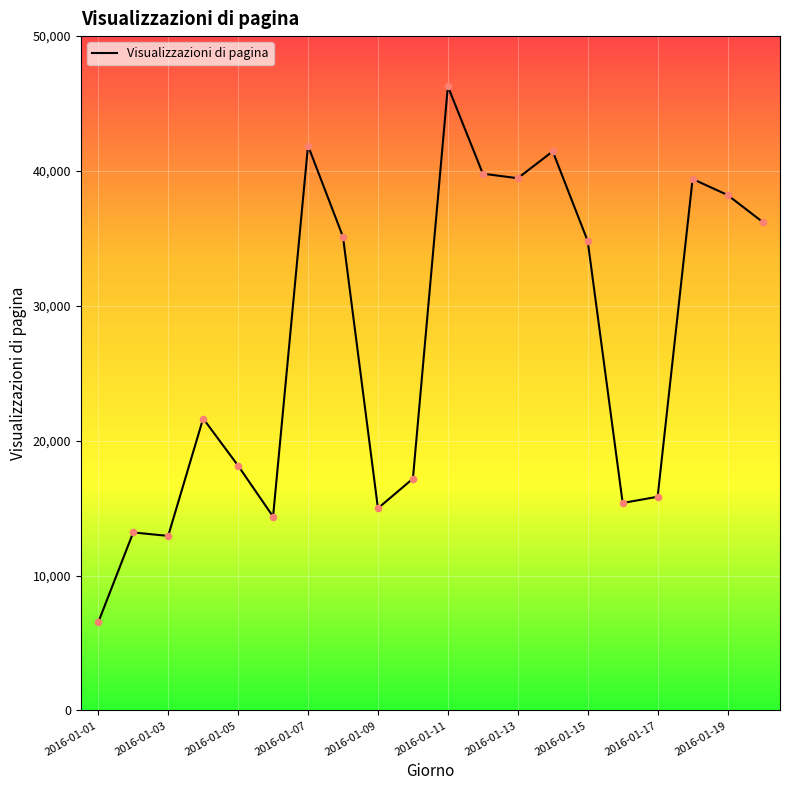

What is the minimum value shown in the chart?

6535